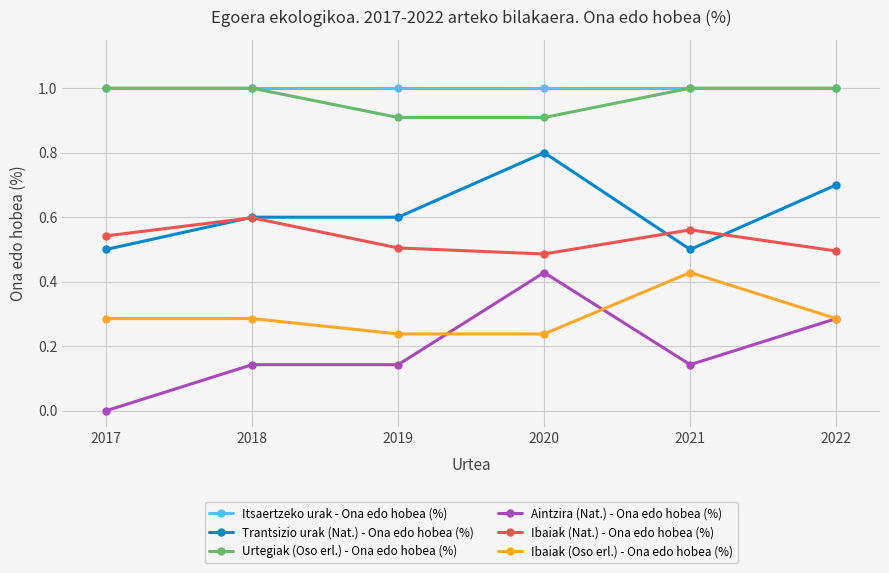

Is it true that Ibaiak (Nat.) - Ona edo hobea (%) equals 0.5 at 2022?

True